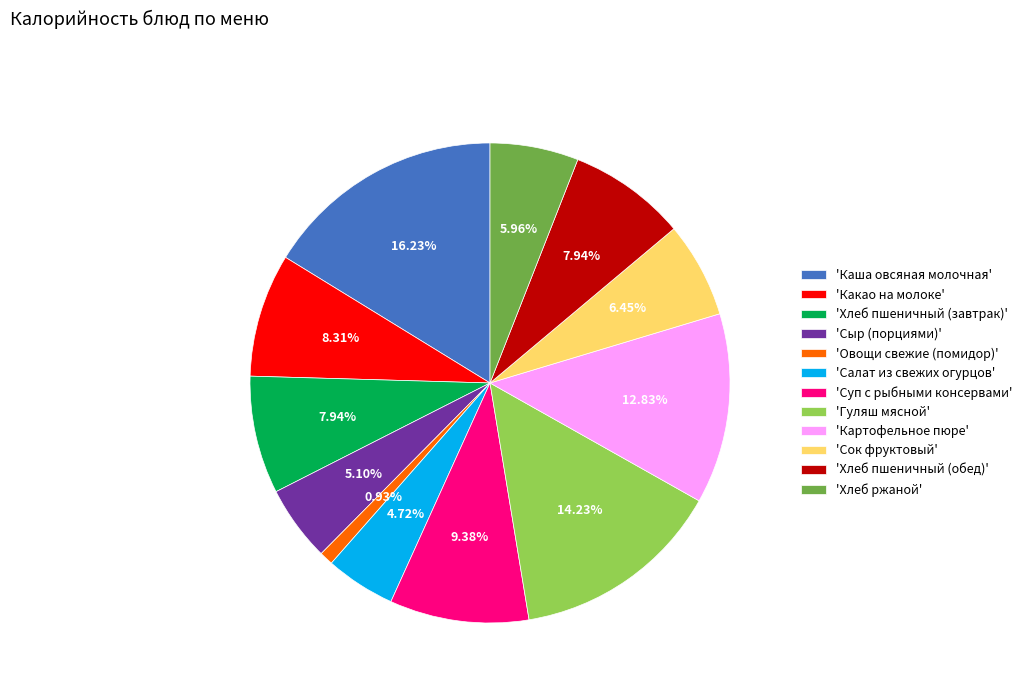

Which category has the biggest portion of the pie?

'Каша овсяная молочная'